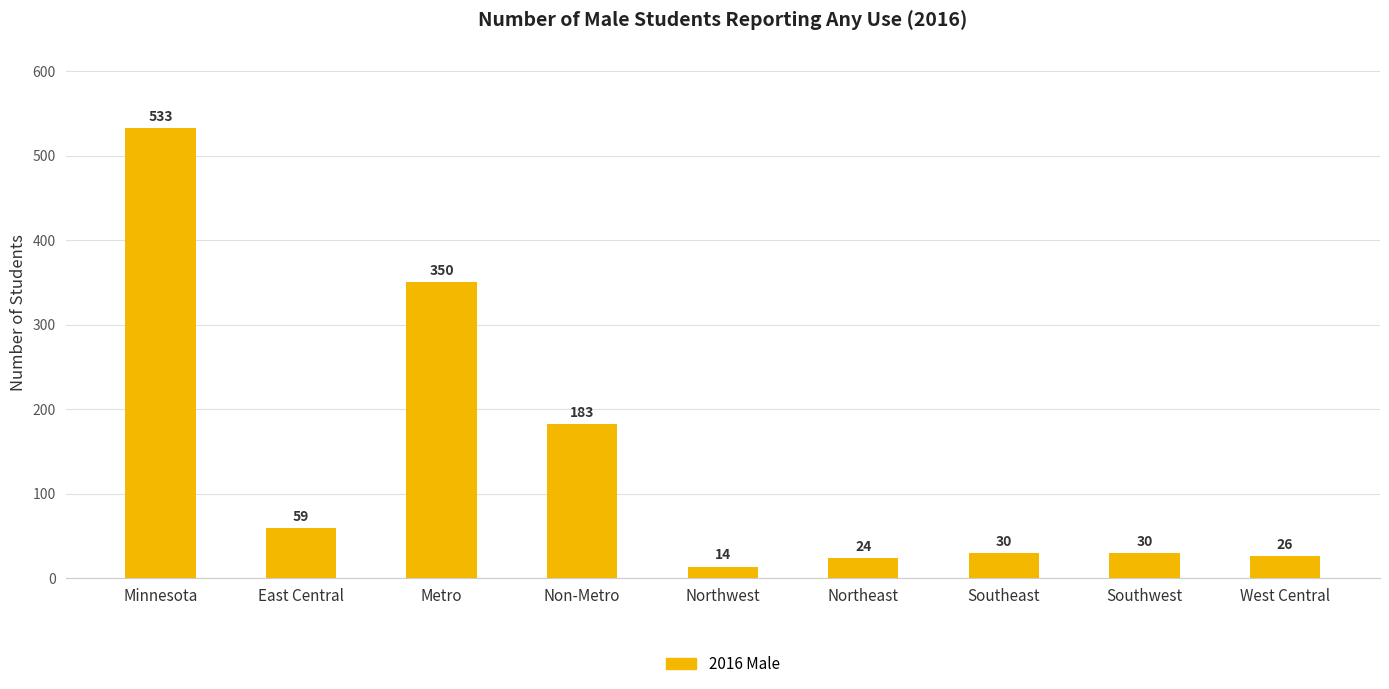

What is the maximum value shown in the chart?

533